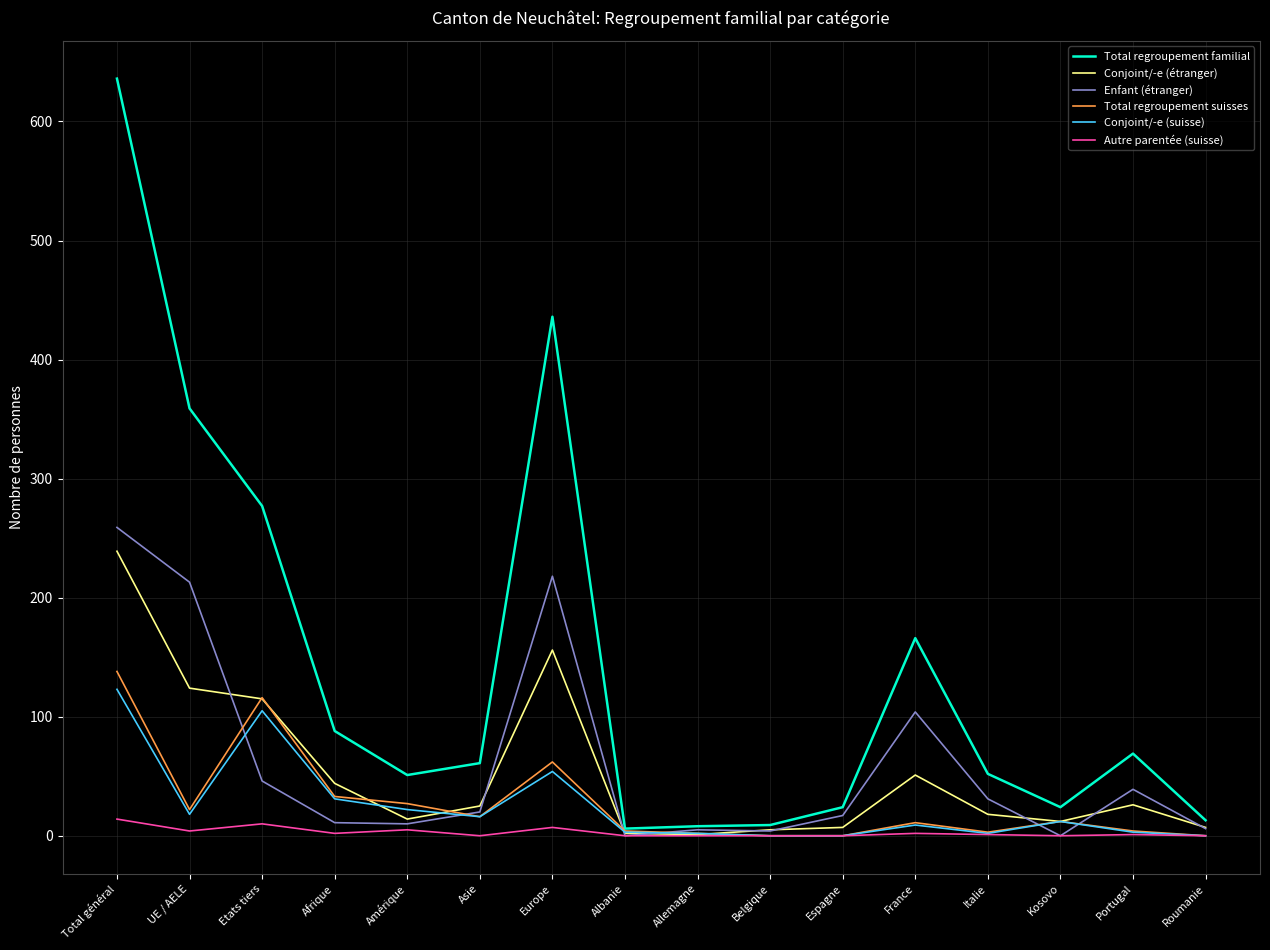

At which label does Total regroupement suisses reach its peak?

Total général